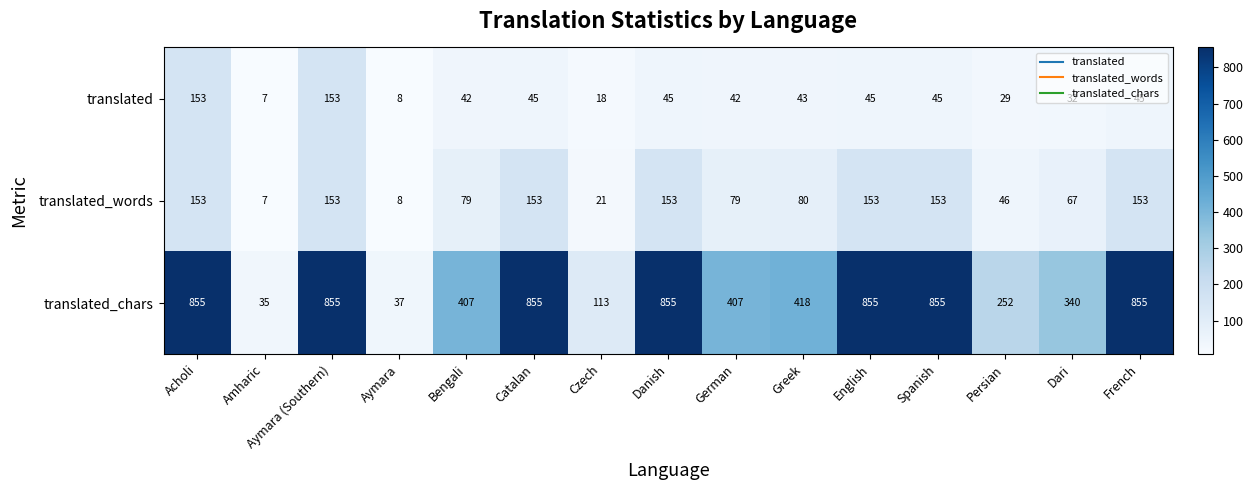

What is the average value of the translated series?

50